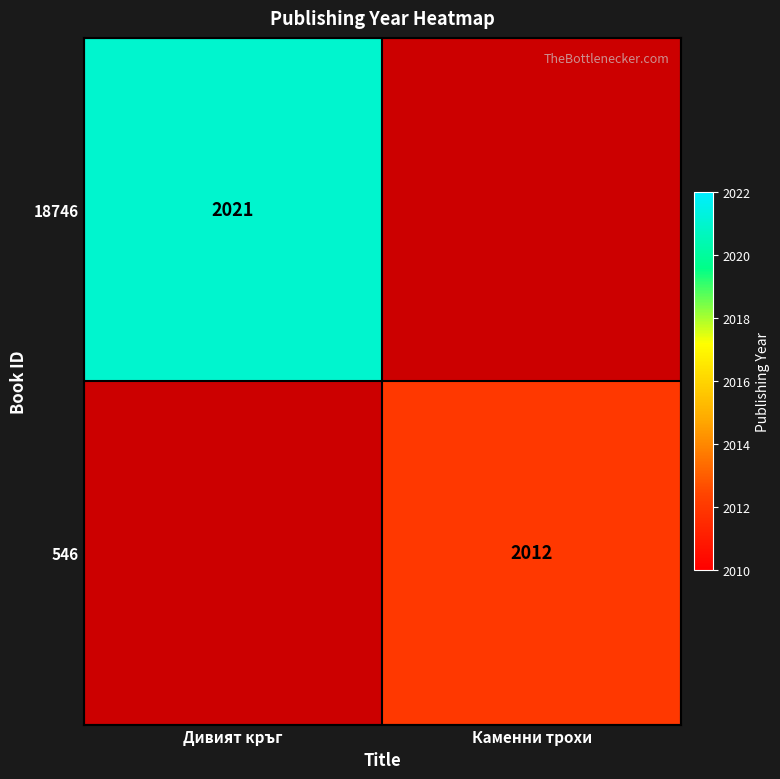

The 18746 series shows 3183 at Дивият кръг. True or false?

False